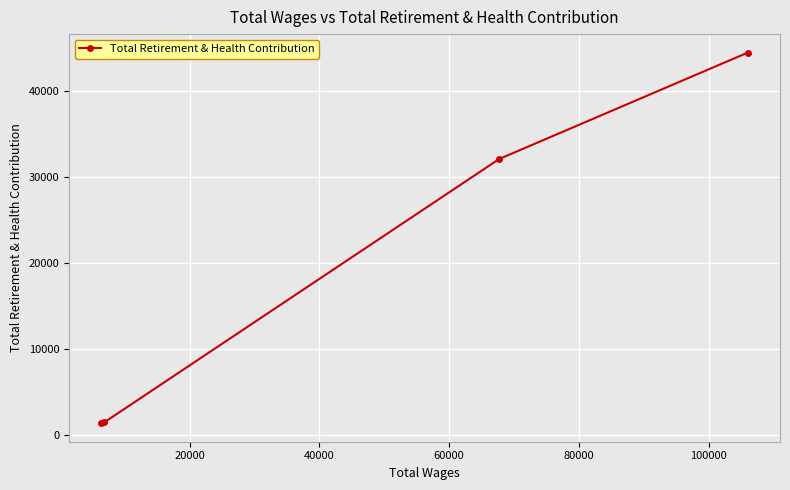

What is the value of the 1st point from the left?

1383